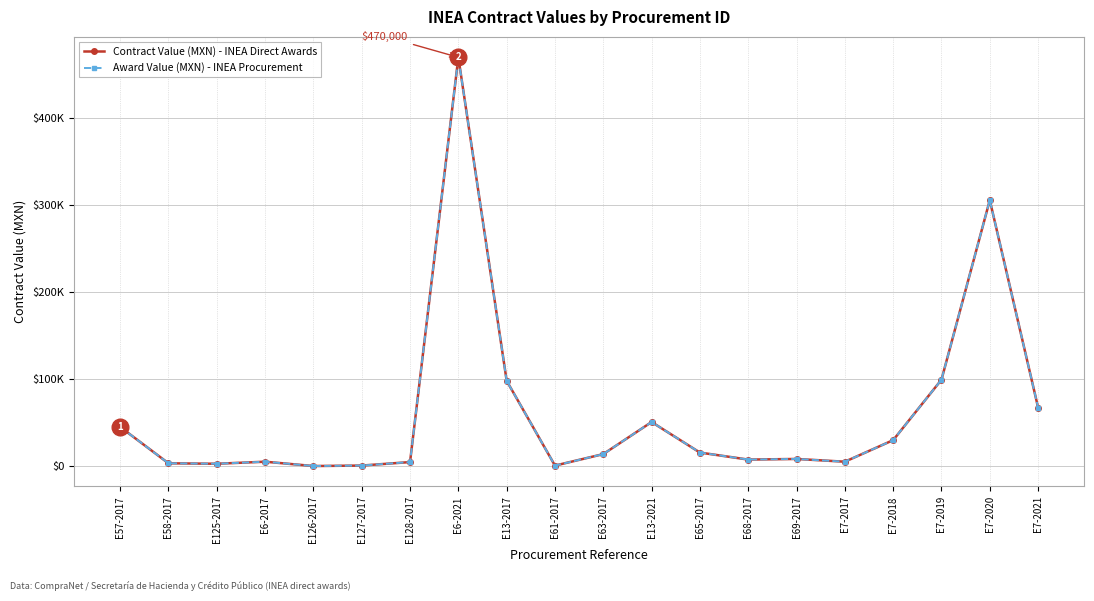

Rank the series by their maximum value, from highest to lowest.

Contract Value (MXN) - INEA Direct Awards, Award Value (MXN) - INEA Procurement